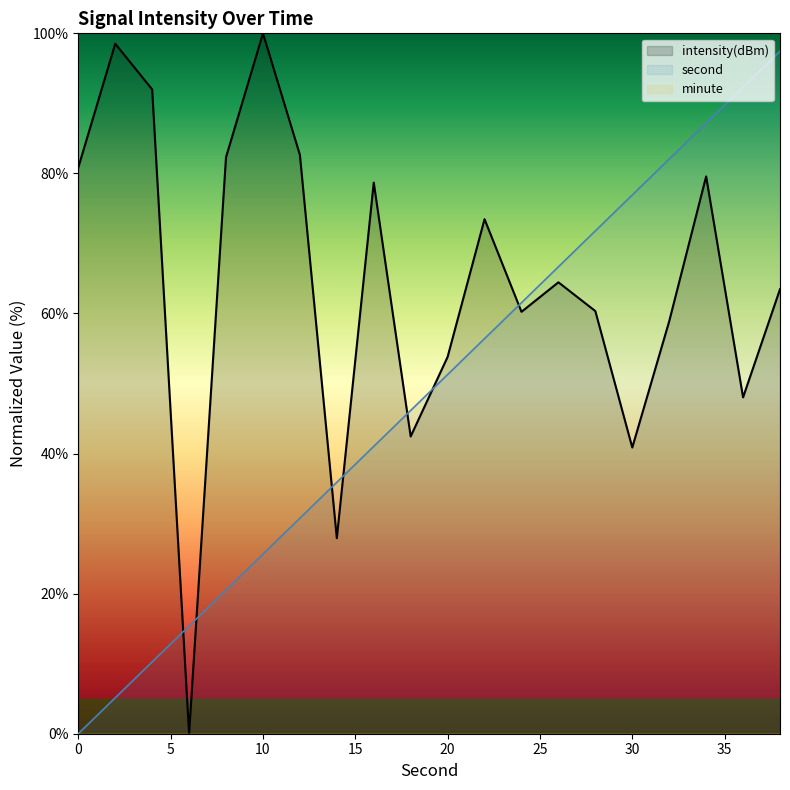

What is the difference between the second highest and minimum values in the intensity(dBm) series?

98.5